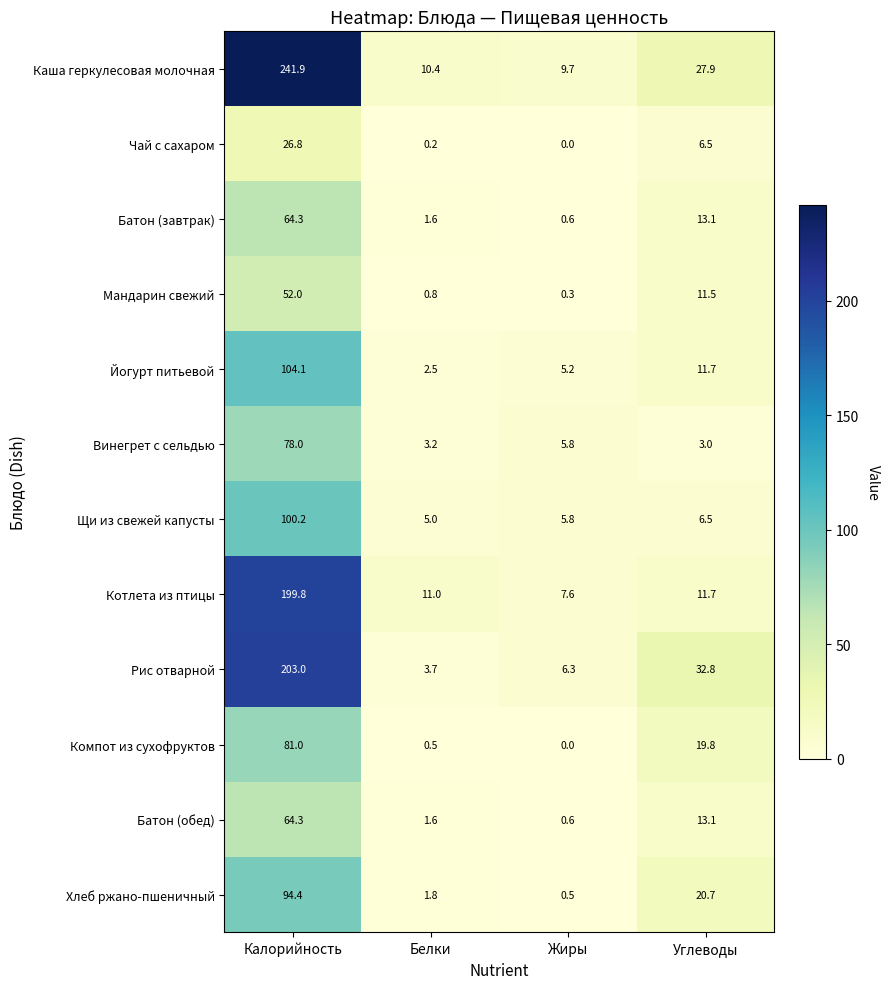

Which series has the largest range (max minus min)?

Каша геркулесовая молочная